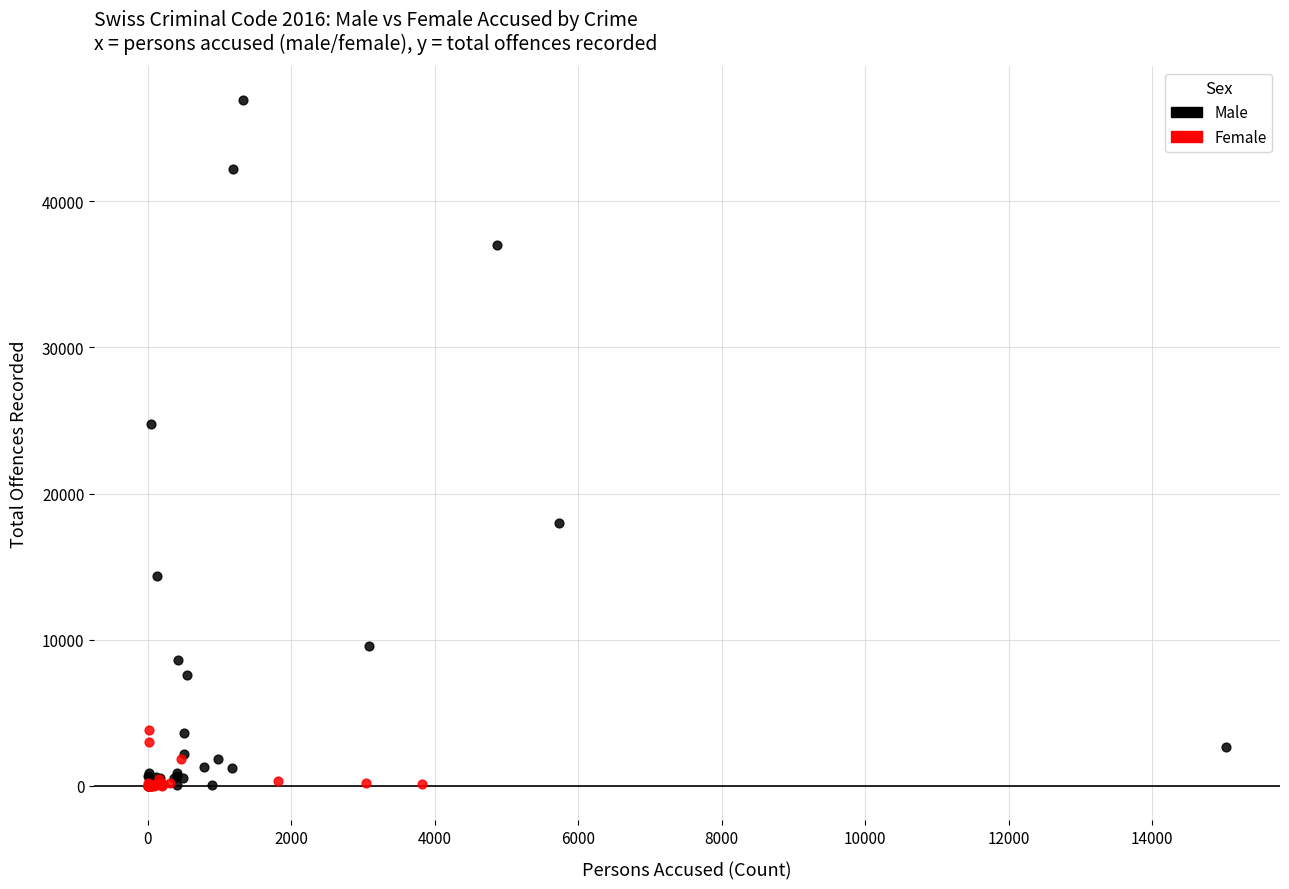

Which series has the largest Y range (max minus min)?

Male